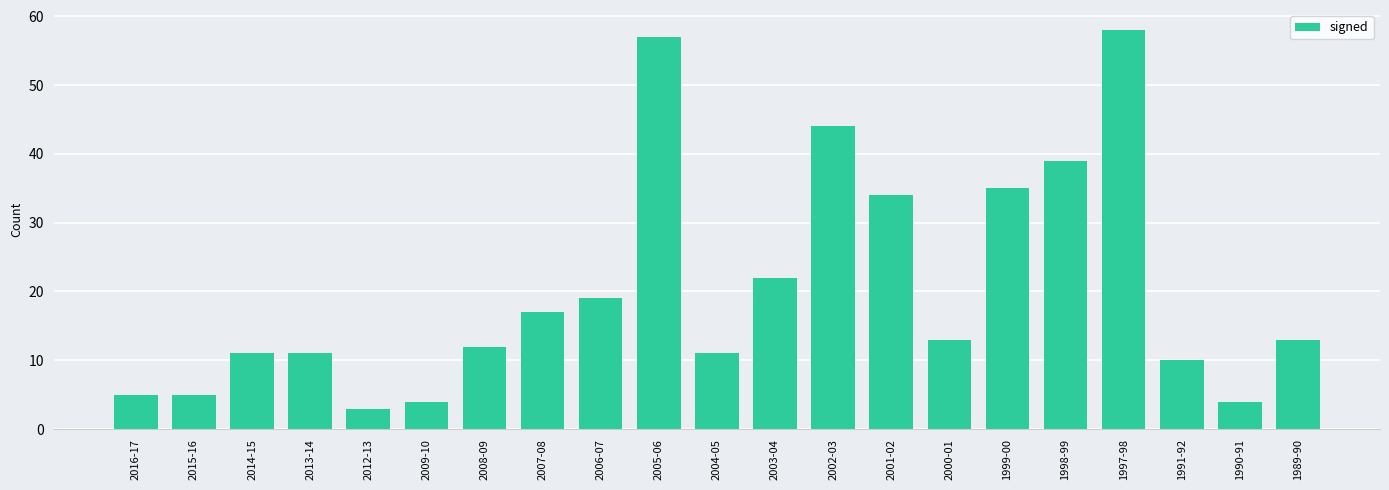

Is it true that the value at 2005-06 is 57?

True